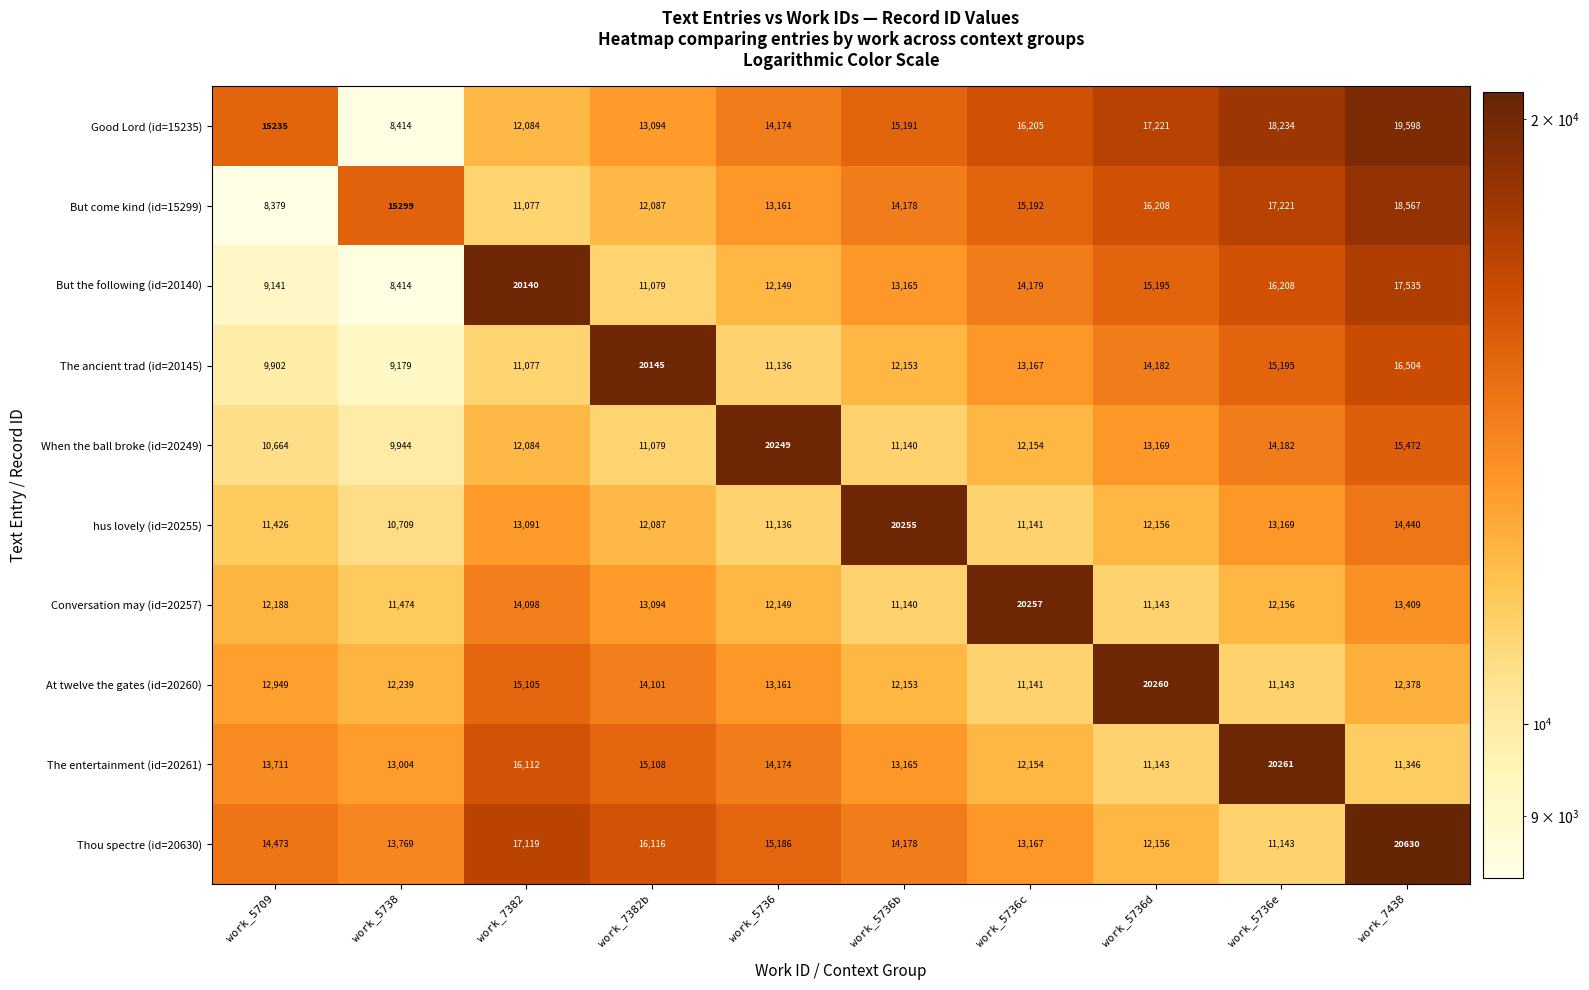

Is it true that Good Lord (id=15235) equals 32543 at work_7438?

False